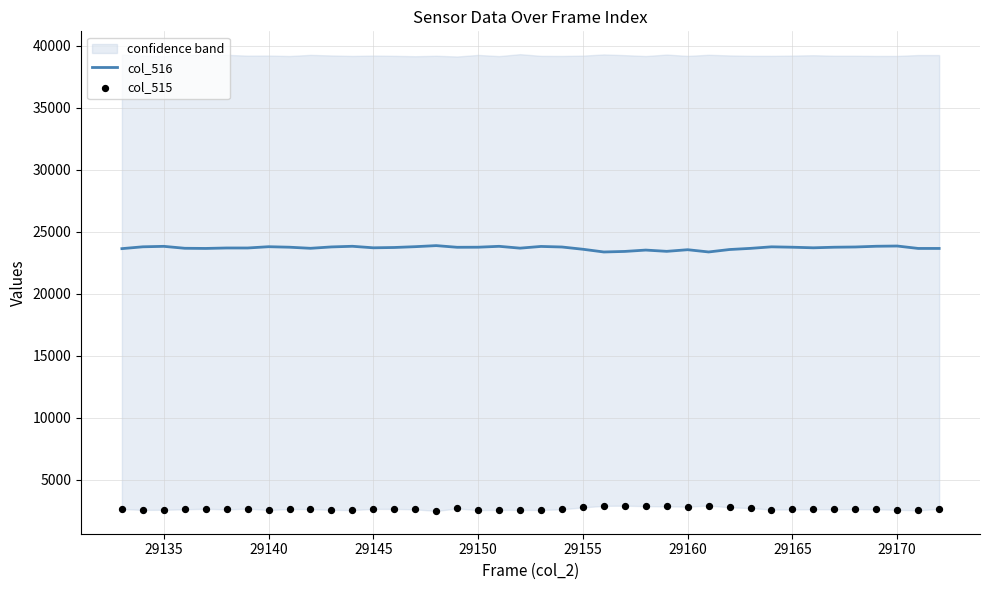

What is the maximum value for col_516?

23871